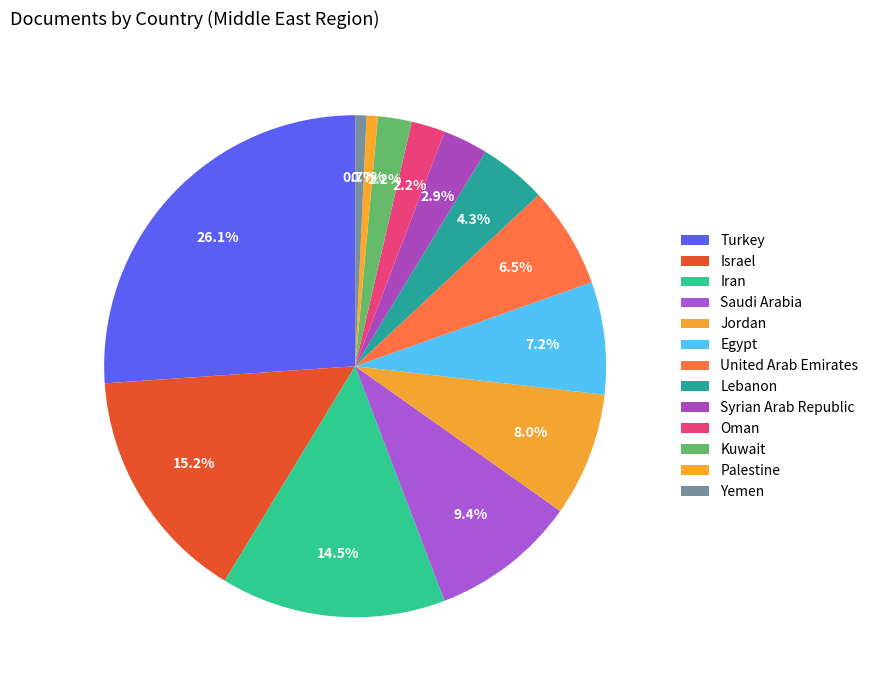

True or false: Lebanon accounts for 1% of the total.

False